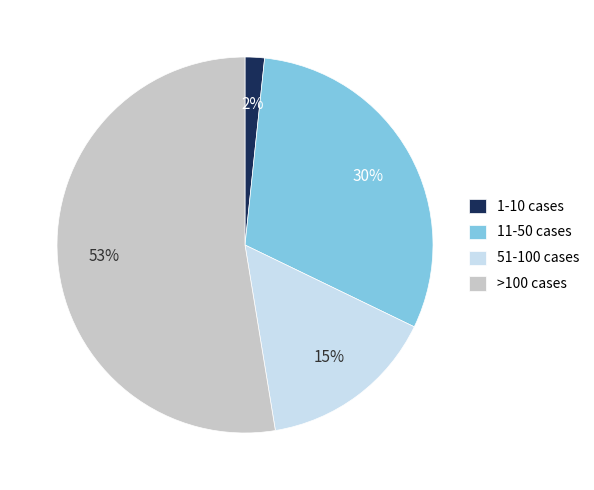

Rank the categories by value from lowest to highest.

1-10 cases, 51-100 cases, 11-50 cases, >100 cases